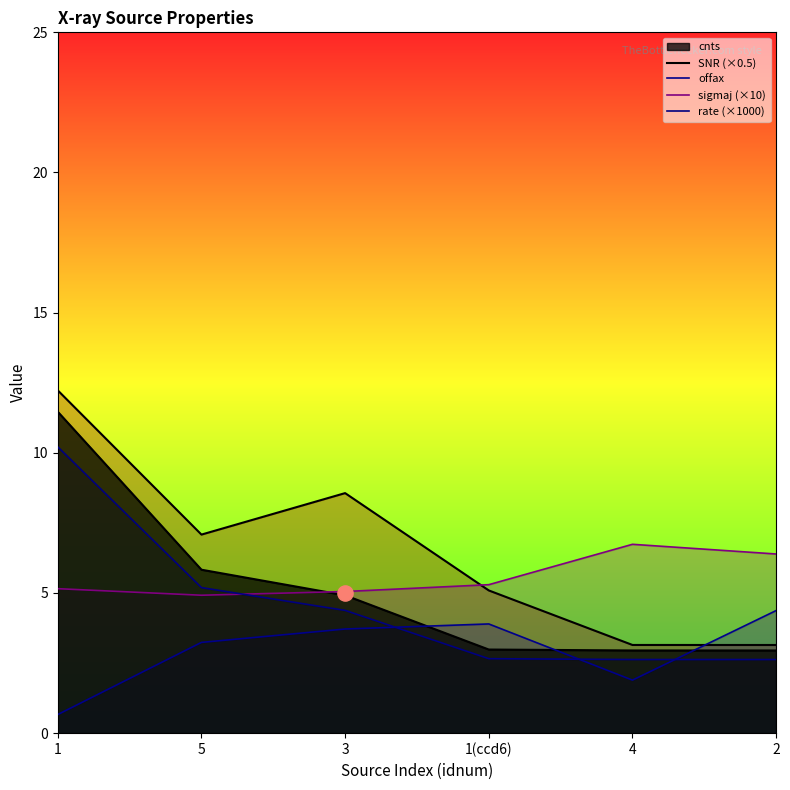

Is the value of rate (×1000) at 5 greater than the value of offax at 5?

Yes